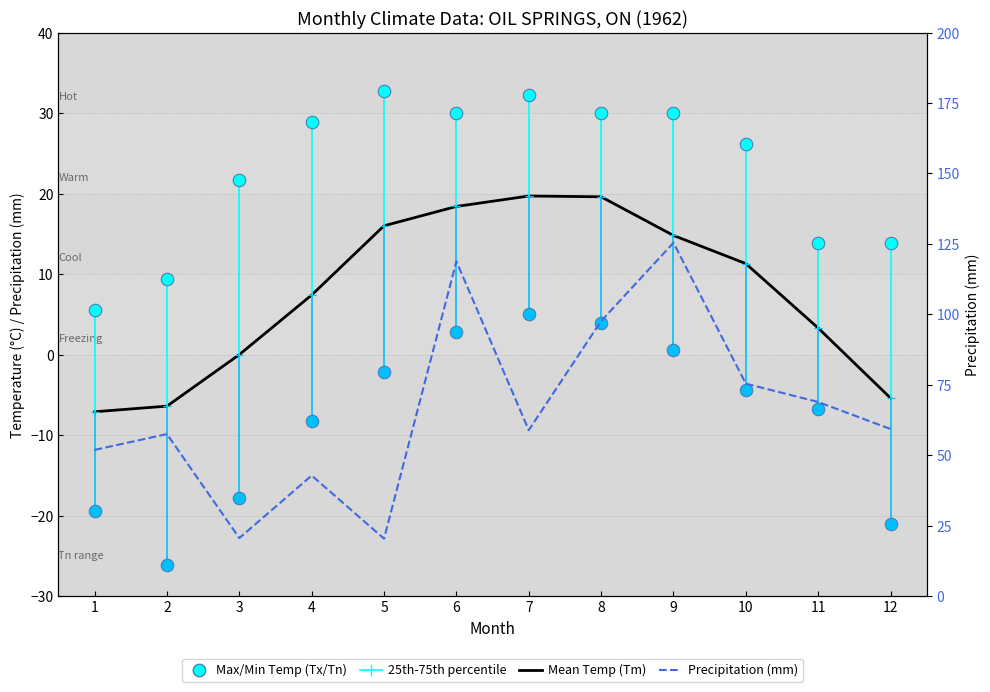

The Precipitation P (mm) series shows 16.7 at 12. True or false?

False